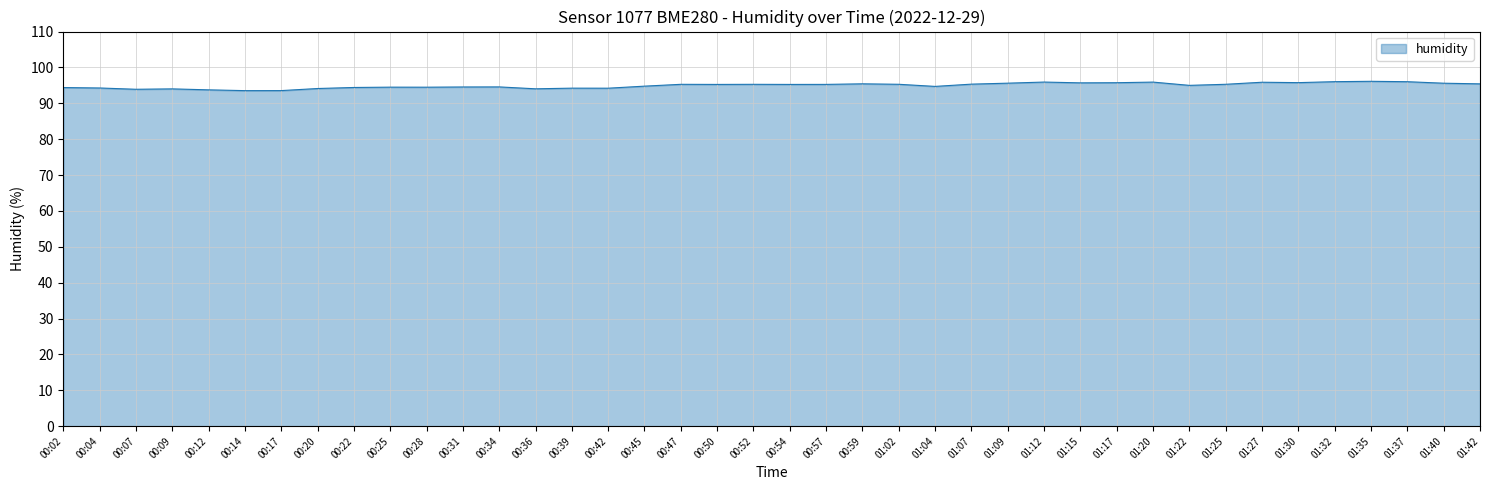

What is the difference between the maximum and minimum values?

2.6